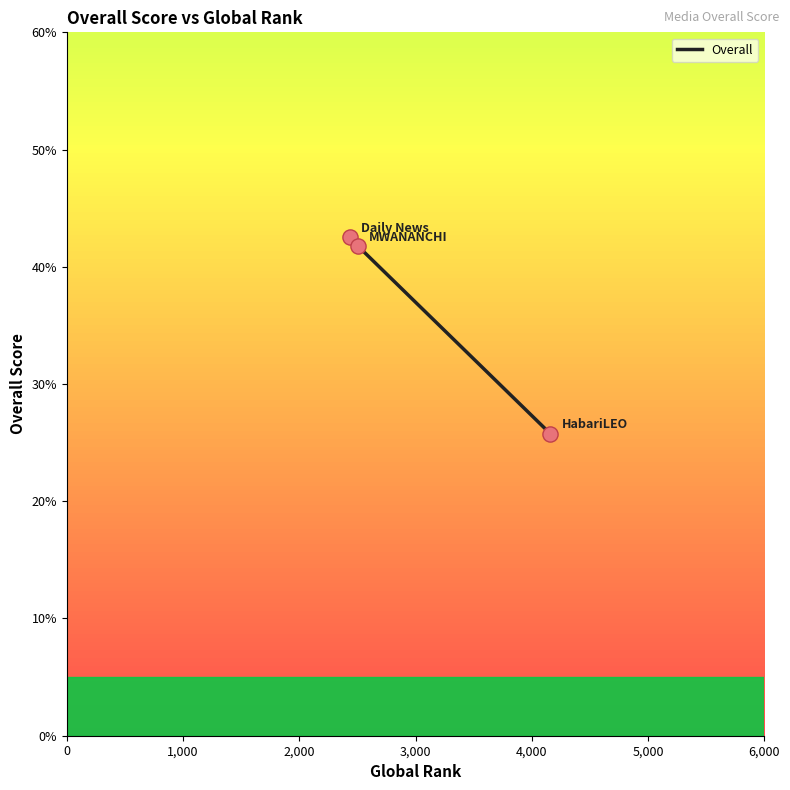

What is the minimum value shown in the chart?

25.8